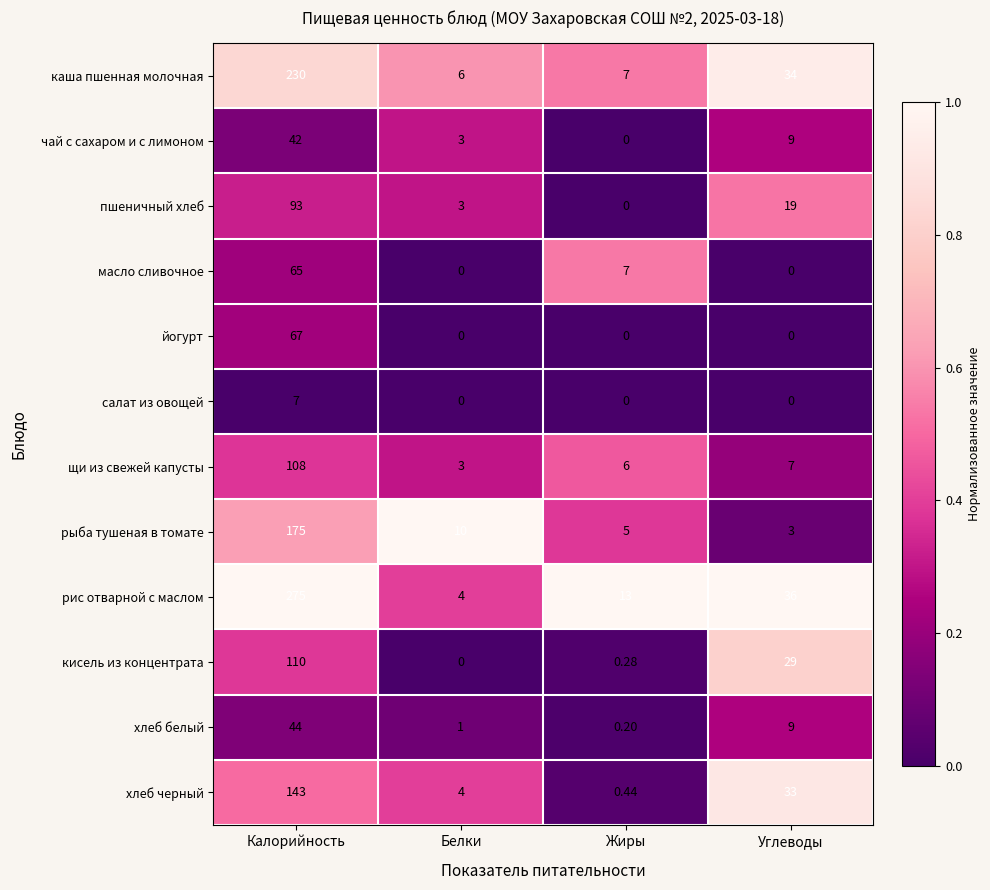

Count the number of categories in the chart.

4